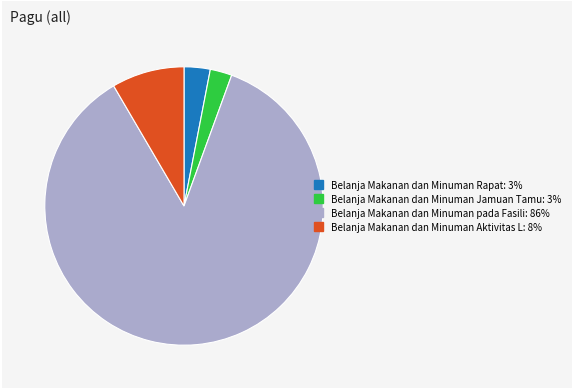

Is there a majority slice in this chart?

Yes